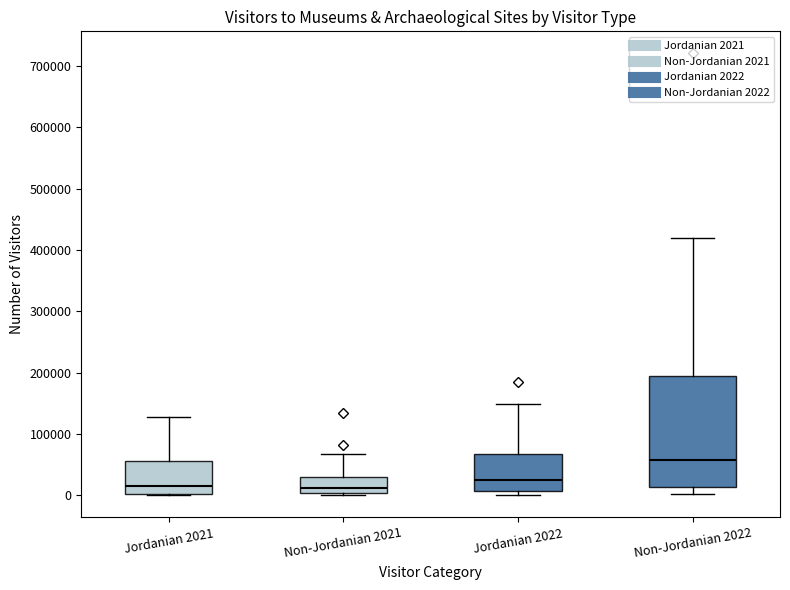

Reading left to right, transcribe this box plot: for each box, give where its median line is, the range the box spans, and where its two whiskers end, as read against the y-axis. The values are not printed on the chart, so give them approximately, as read against the axis.

Jordanian 2021: median 10000, box 0 to 60000, whiskers 0 to 130000
Non-Jordanian 2021: median 10000, box 0 to 30000, whiskers 0 (just below the box's lower edge) to 70000
Jordanian 2022: median 20000, box 10000 to 70000, whiskers 0 to 150000
Non-Jordanian 2022: median 60000, box 10000 to 190000, whiskers 0 to 420000